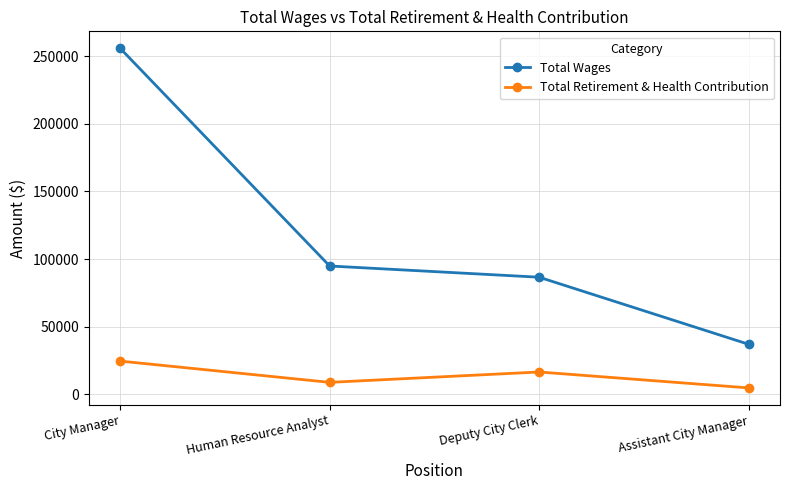

True or false: Total Retirement & Health Contribution has a value of 16434 at Deputy City Clerk.

True